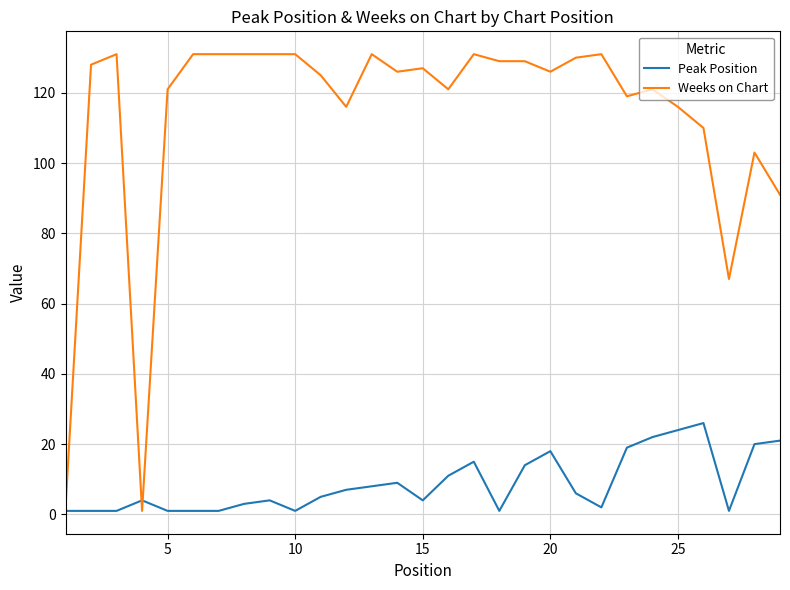

What is the greatest value displayed?

131